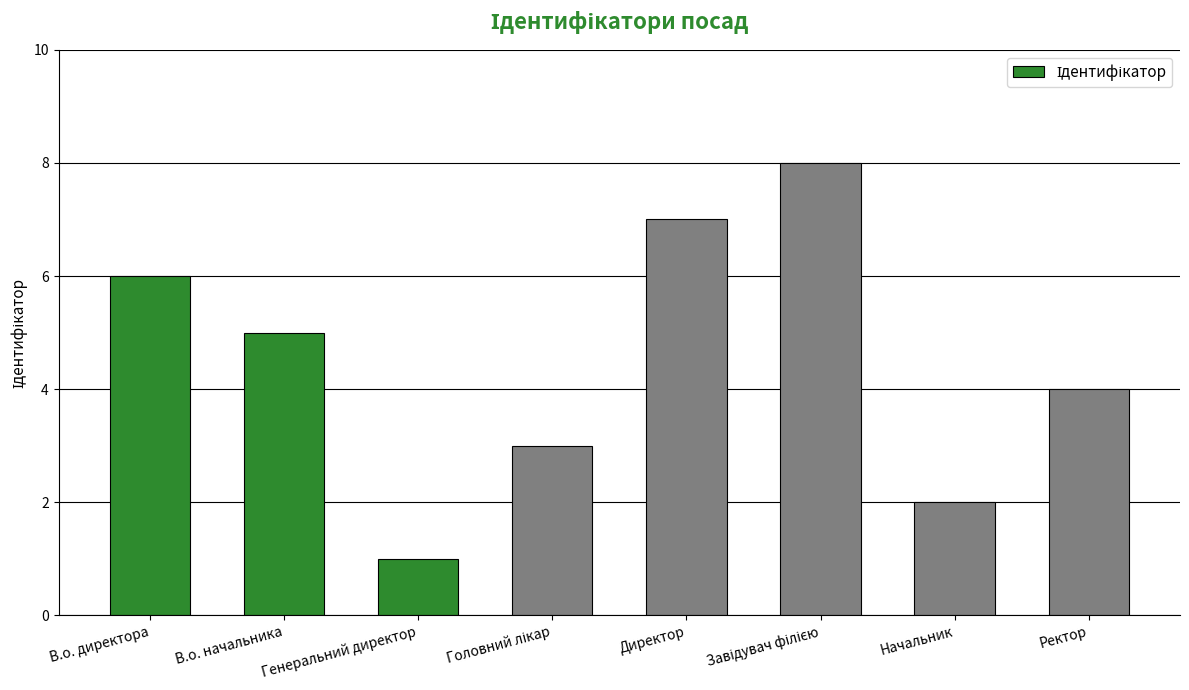

Which label corresponds to the smallest value in the chart?

Генеральний директор